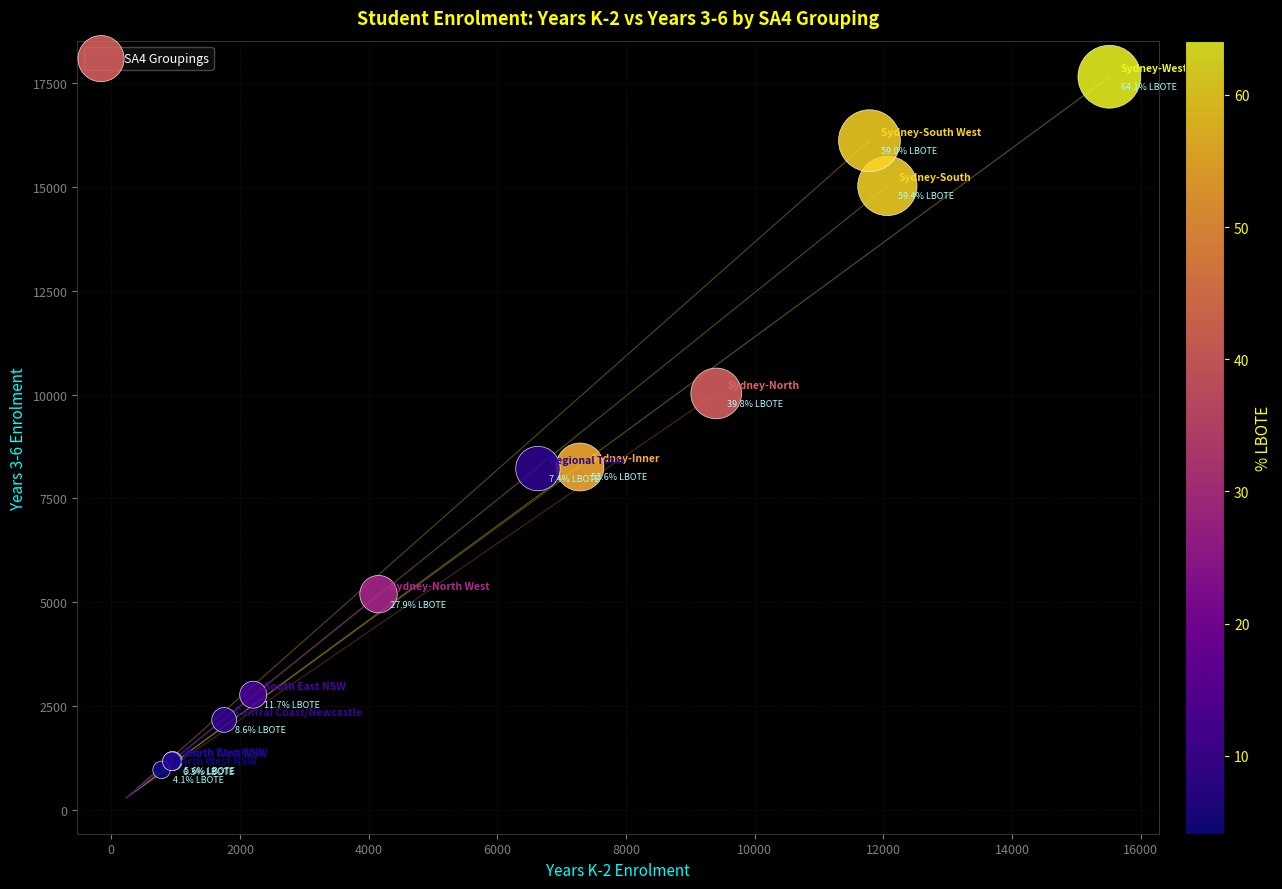

What Y value in the scatter plot is closest to 9308?

10028